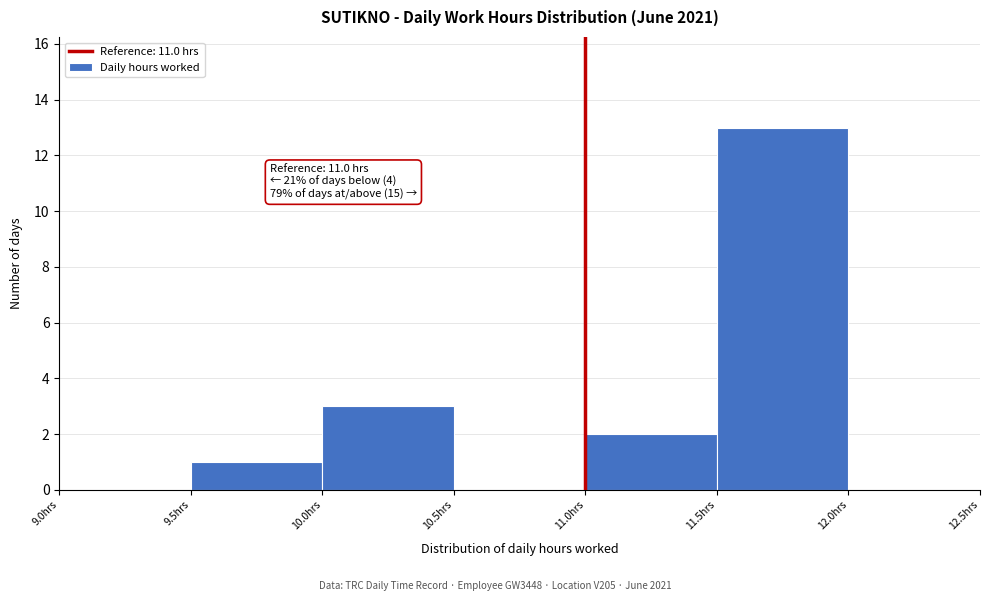

Which range on the x-axis has the tallest bar?

11.5 to 12.0